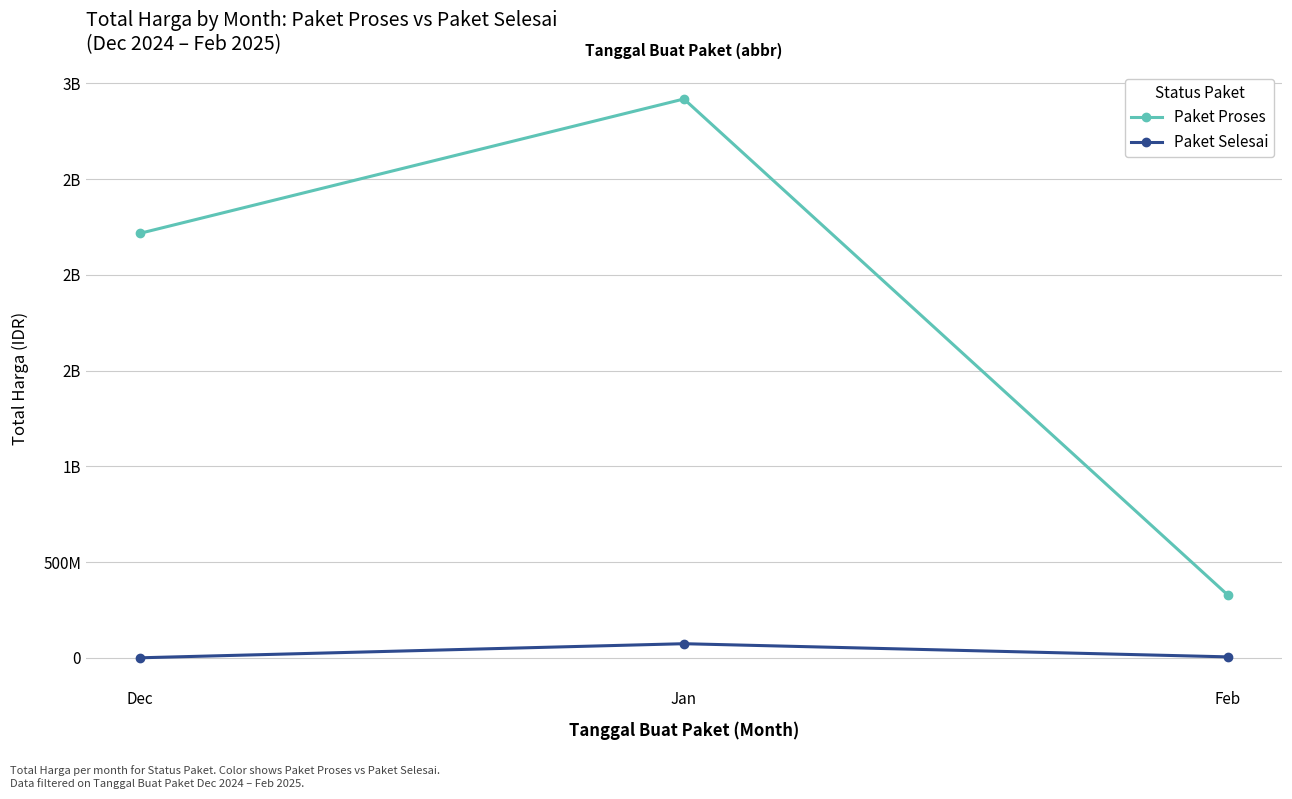

List the series in order of their overall mean, highest first.

Paket Proses, Paket Selesai